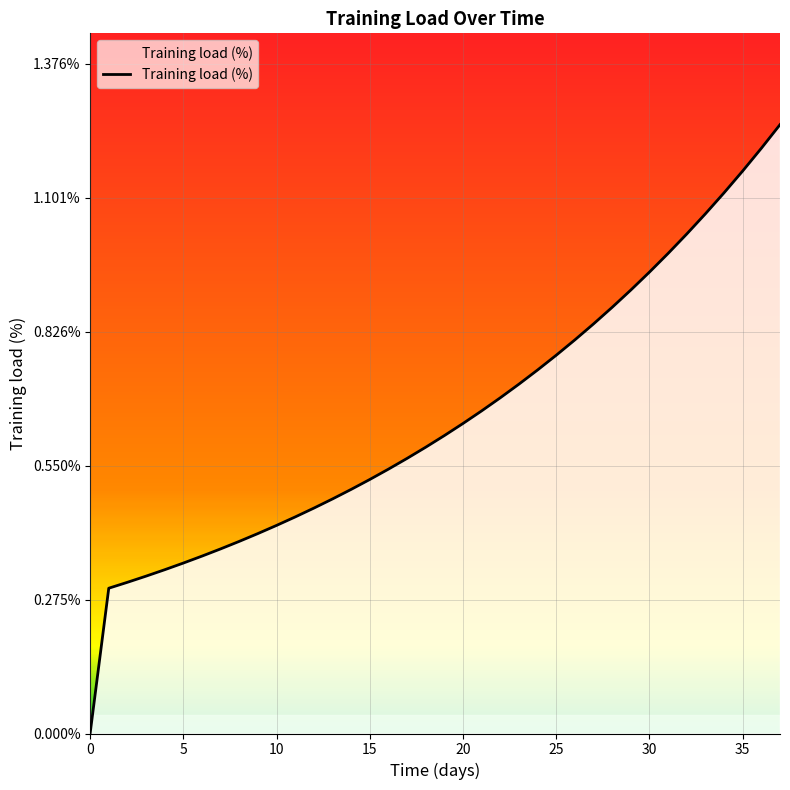

Which category has the highest value across all series?

37